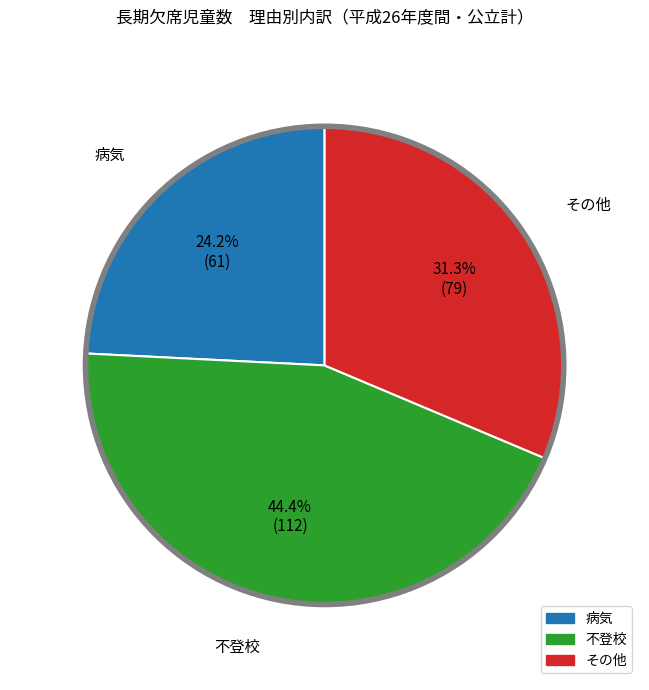

Is it true that 不登校 is 39% of the pie?

False